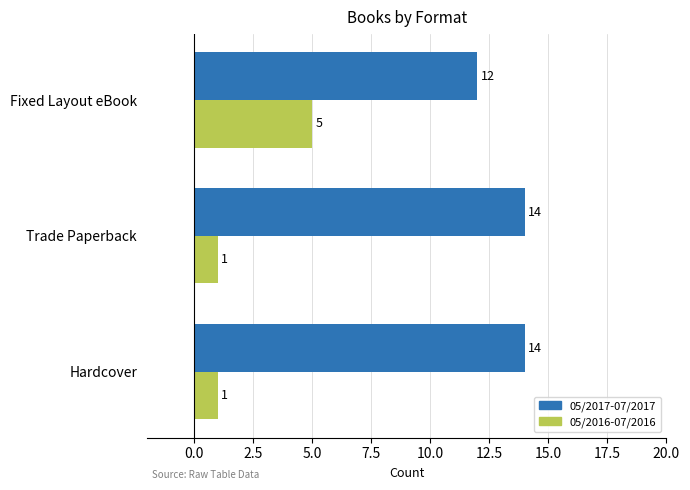

Count the number of categories in the chart.

3